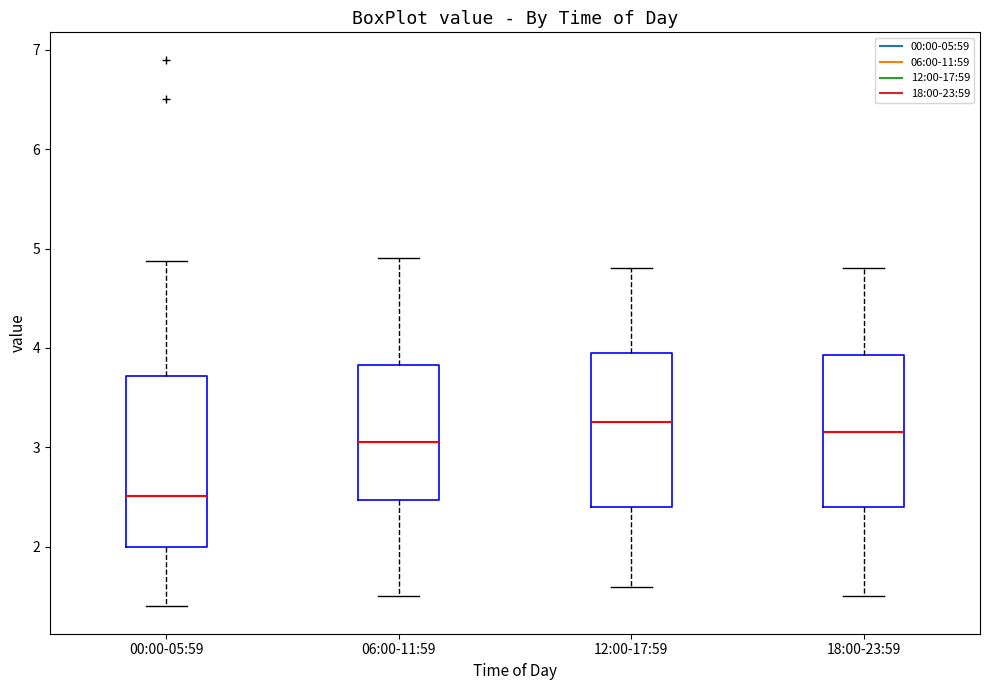

Reading left to right, transcribe this box plot: for each box, give where its median line is, the range the box spans, and where its two whiskers end, as read against the y-axis. The values are not printed on the chart, so give them approximately, as read against the axis.

00:00-05:59: median 2.5, box 2.0 to 3.7, whiskers 1.4 to 4.9
06:00-11:59: median 3.1, box 2.5 to 3.8, whiskers 1.5 to 4.9
12:00-17:59: median 3.3, box 2.4 to 4.0, whiskers 1.6 to 4.8
18:00-23:59: median 3.2, box 2.4 to 3.9, whiskers 1.5 to 4.8